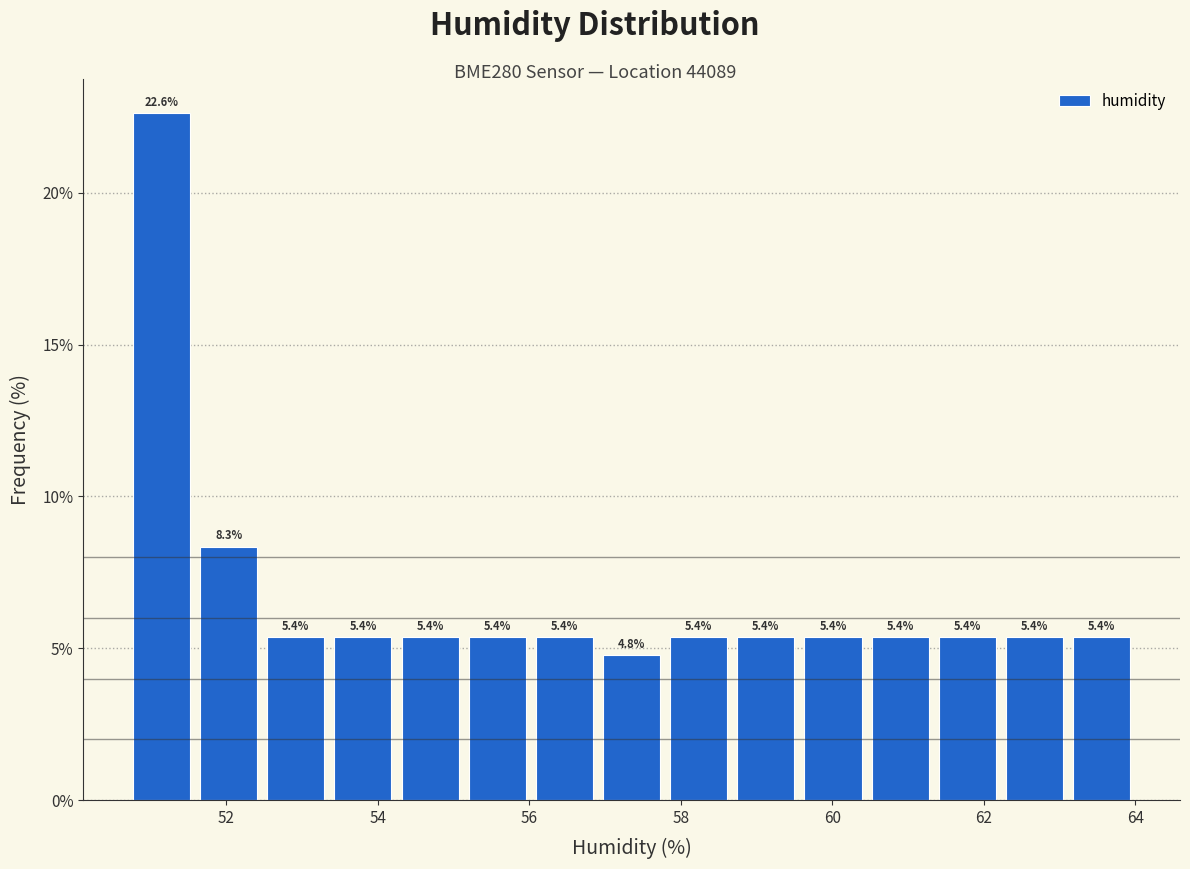

Reading left to right, list every bar in this chart as the range it spans on the x-axis followed by its height. The bar edges are not printed on the chart, so give them approximately, as read against the axis.

50.8 to 51.6: 22.6
51.6 to 52.4: 8.3
52.4 to 53.4: 5.4
53.4 to 54.2: 5.4
54.2 to 55.2: 5.4
55.2 to 56.0: 5.4
56.0 to 57.0: 5.4
57.0 to 57.8: 4.8
57.8 to 58.6: 5.4
58.6 to 59.6: 5.4
59.6 to 60.4: 5.4
60.4 to 61.4: 5.4
61.4 to 62.2: 5.4
62.2 to 63.2: 5.4
63.2 to 64.0: 5.4